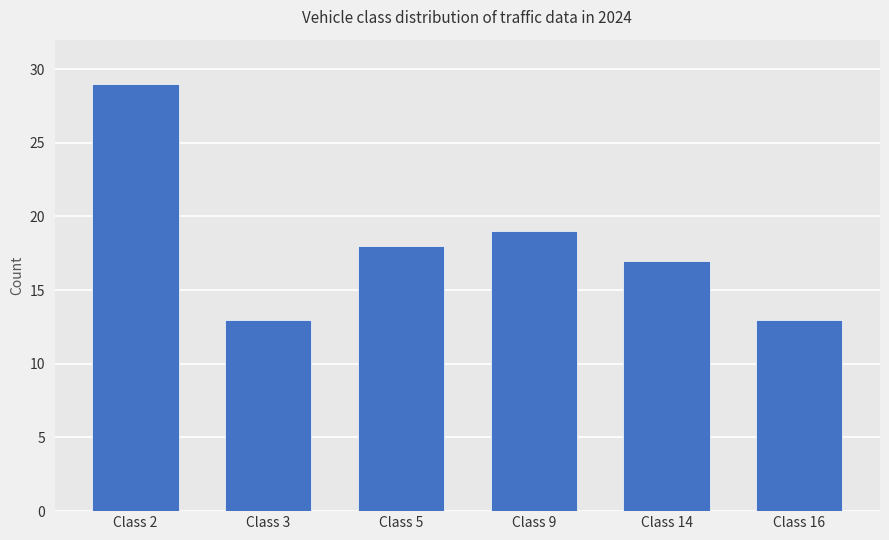

What is the difference between the second highest and second lowest values?

6